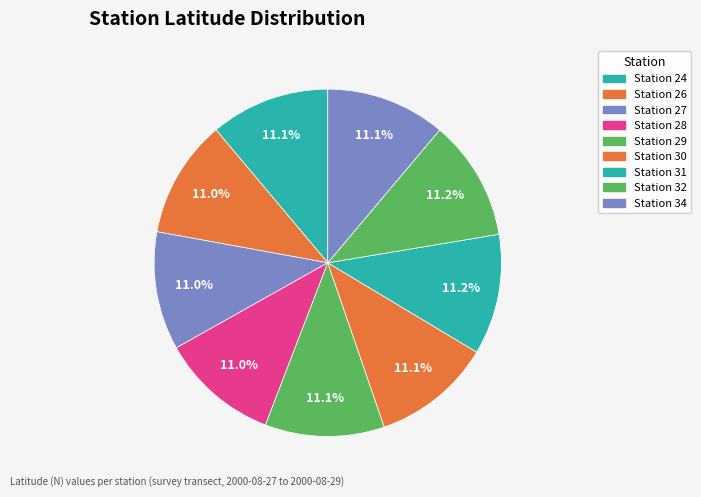

Count the number of slices in the pie.

9